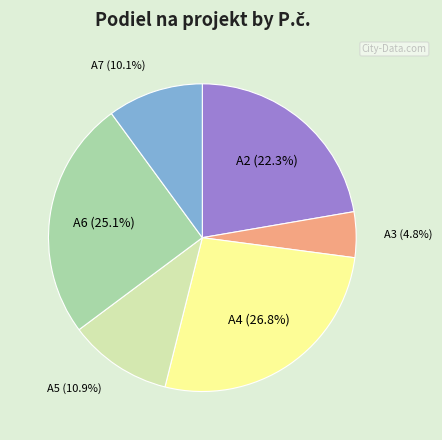

Approximately how many times larger is the value at A5 compared to A6?

0.4